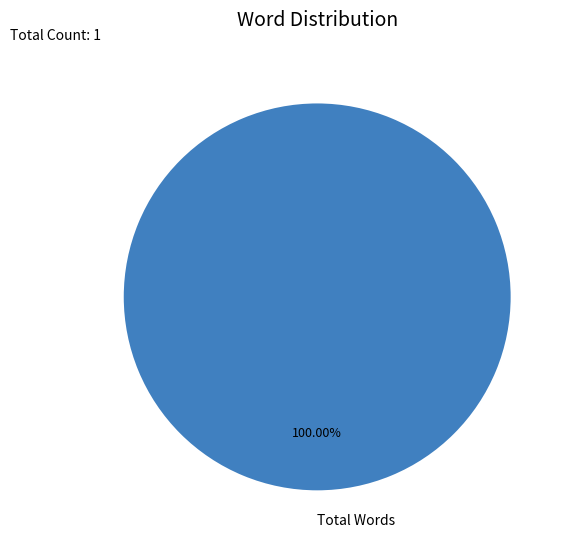

Which slice represents more than half of the pie?

Total Words